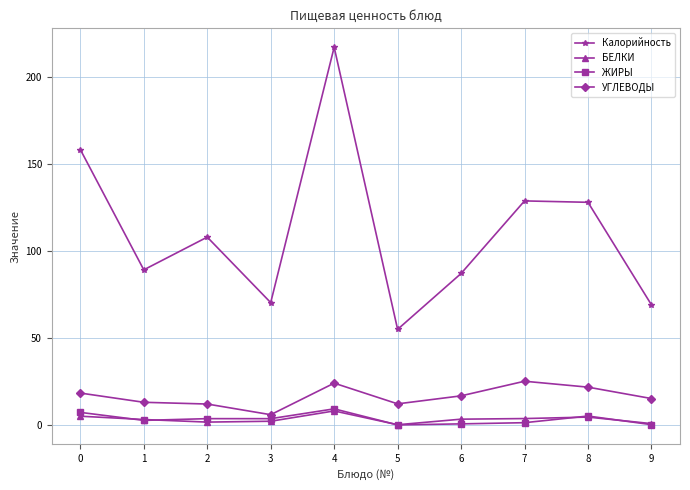

What is the difference between the maximum and minimum values in the БЕЛКИ series?

7.9